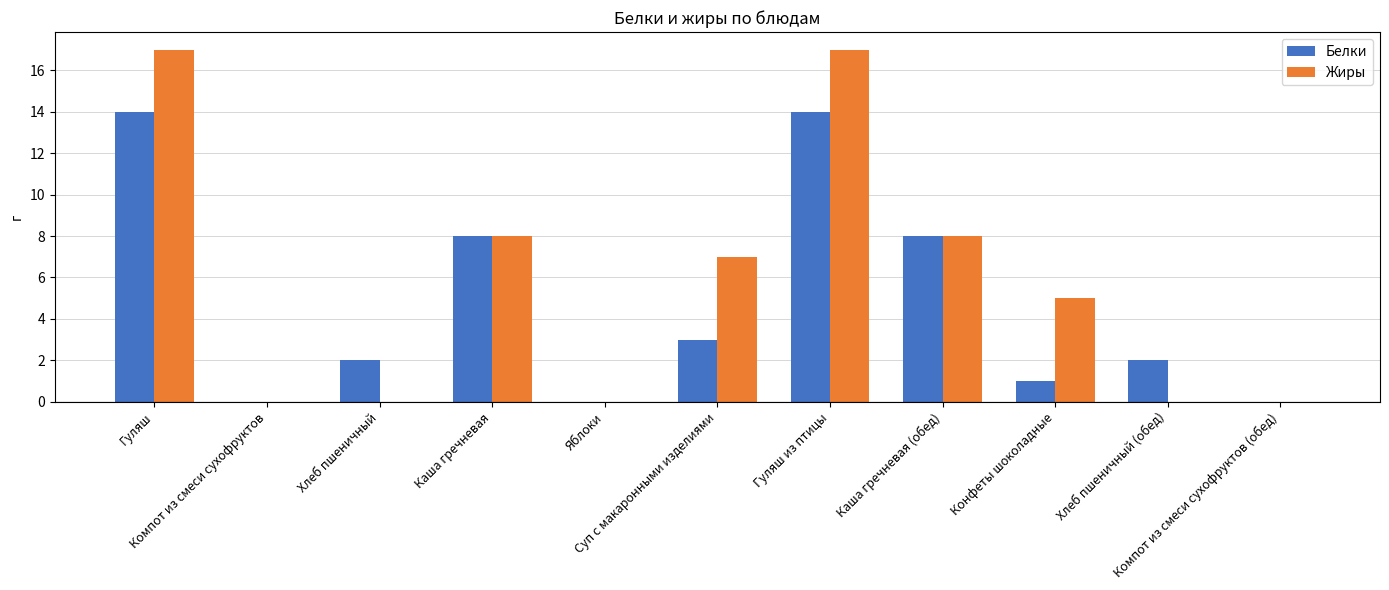

Read the Жиры value at Суп с макаронными изделиями.

7